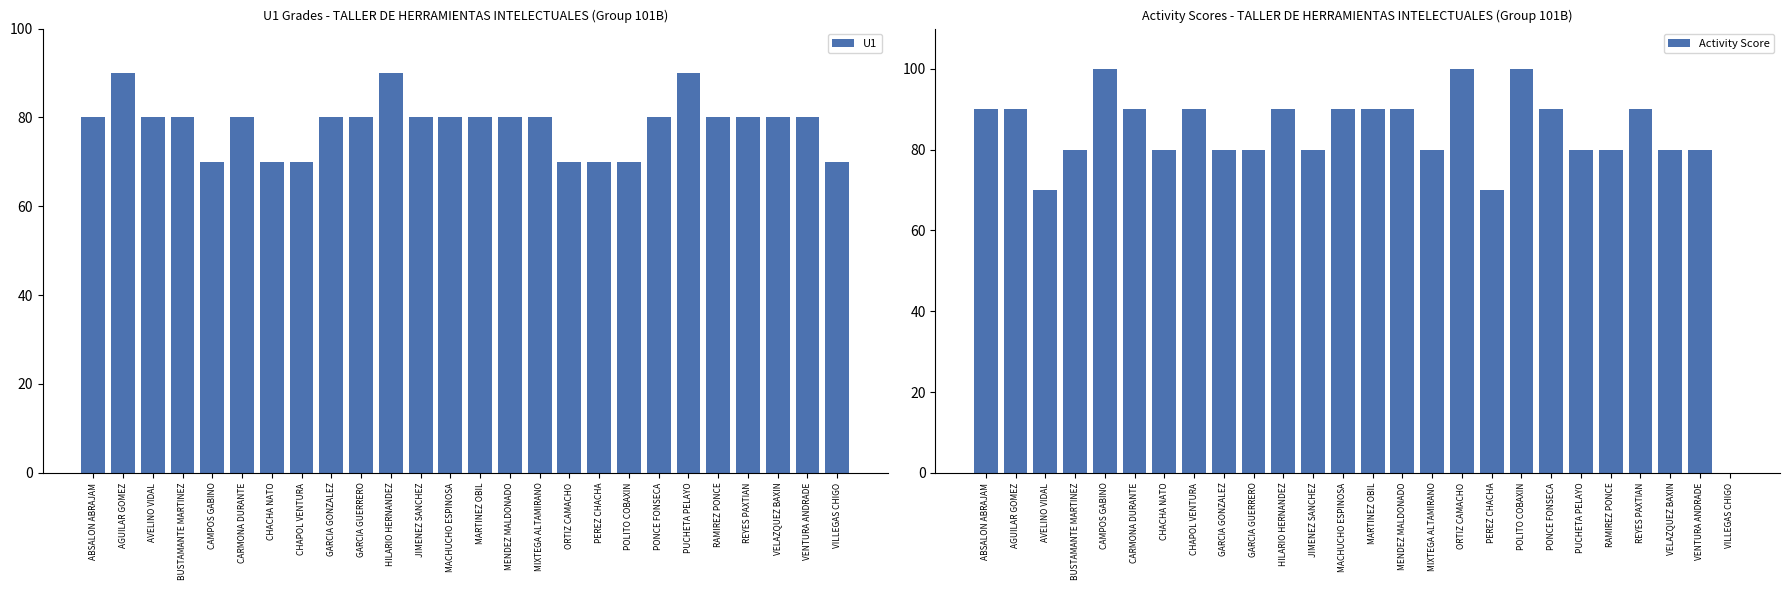

Are the bars grouped side by side (vs. stacked)?

Yes